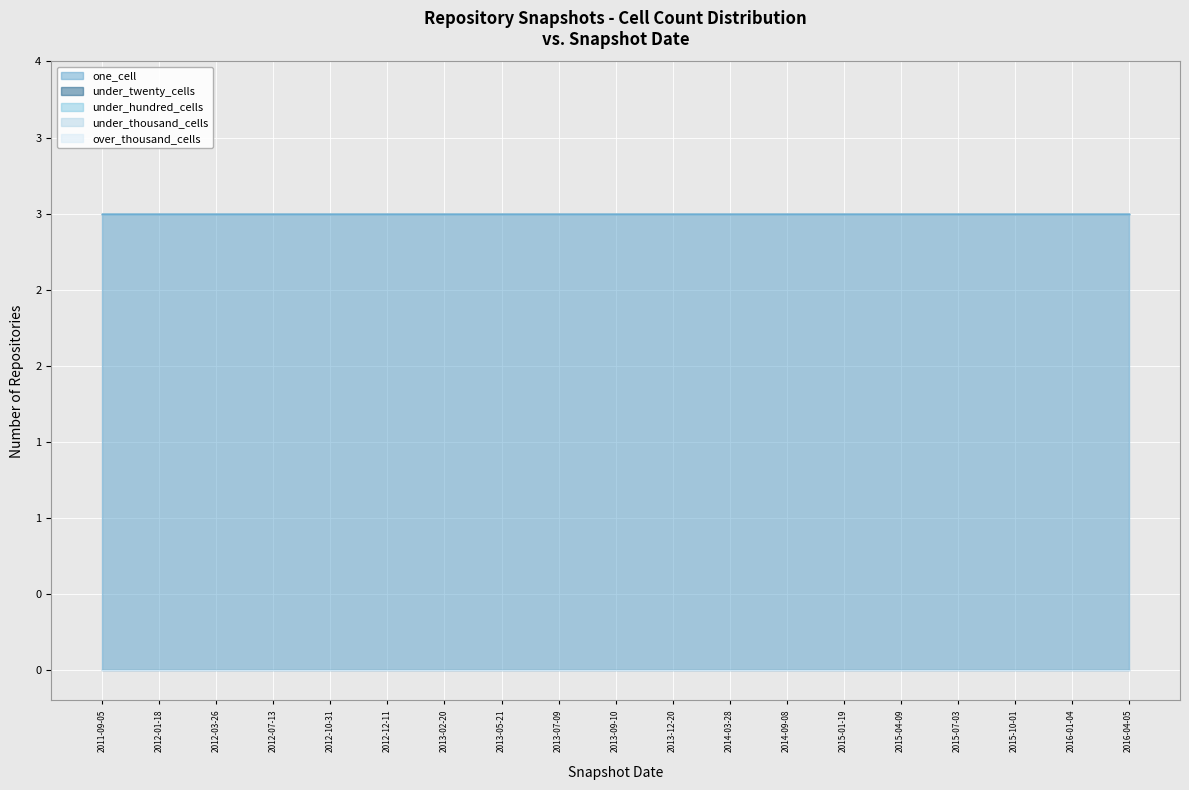

At which label does under_thousand_cells reach its peak?

2011-09-05